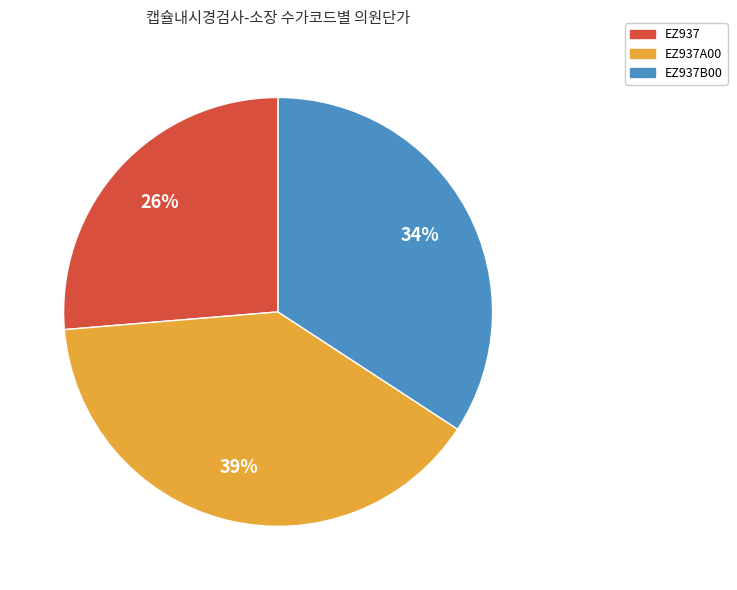

To the nearest percent, what is the average slice percentage?

33%